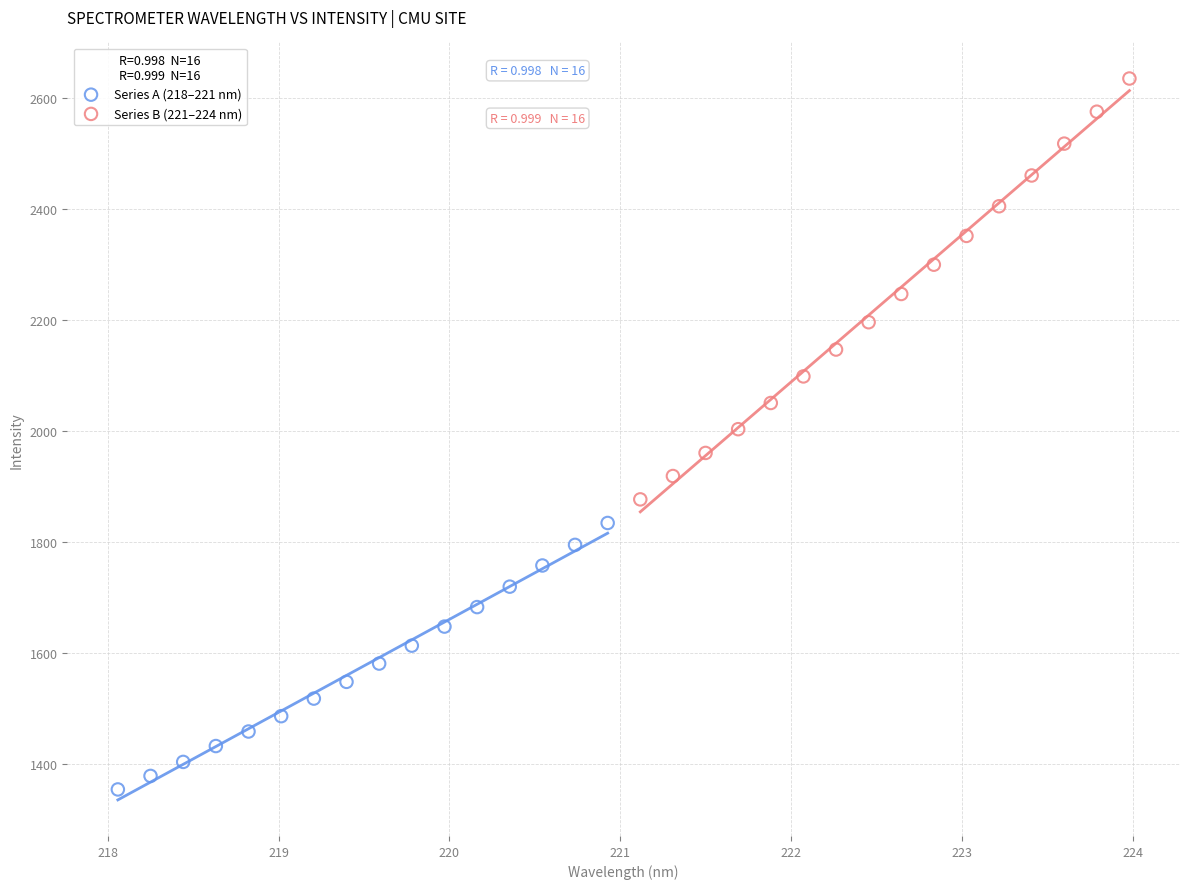

Which series reaches the maximum Y coordinate?

Series B (221–224 nm)